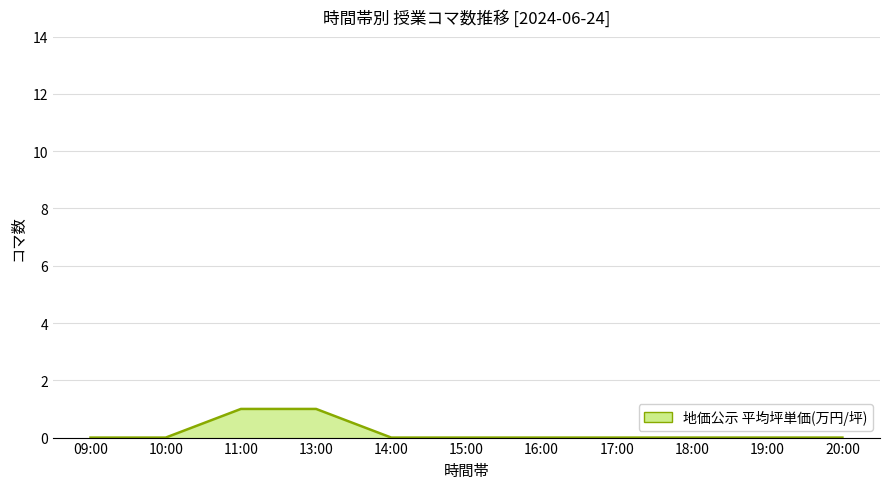

What is the maximum value shown in the chart?

1